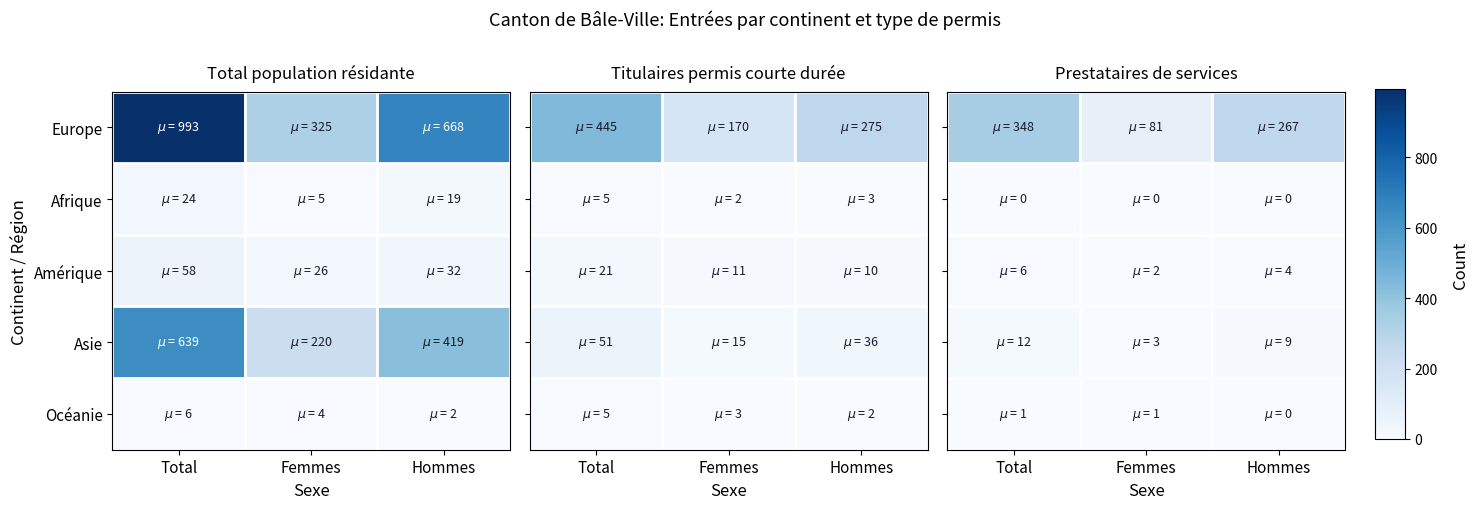

Is it true that Asie equals 3 at Hommes?

False